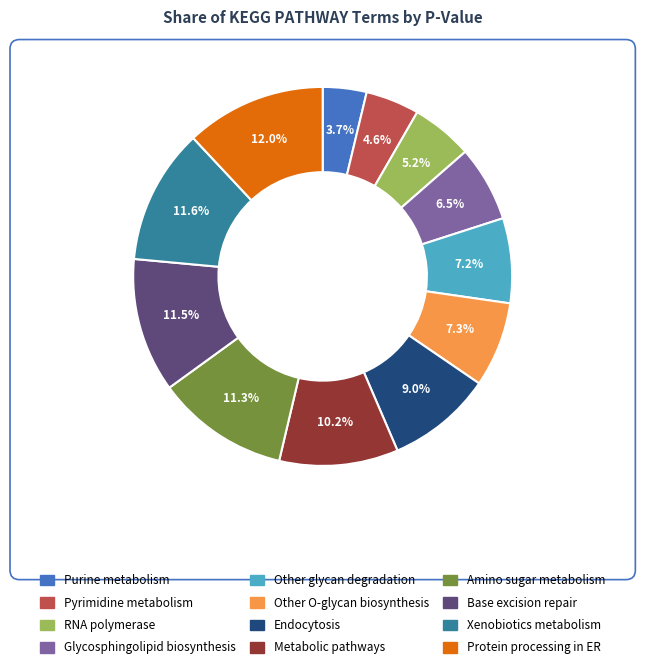

How many slices are in this pie chart?

12